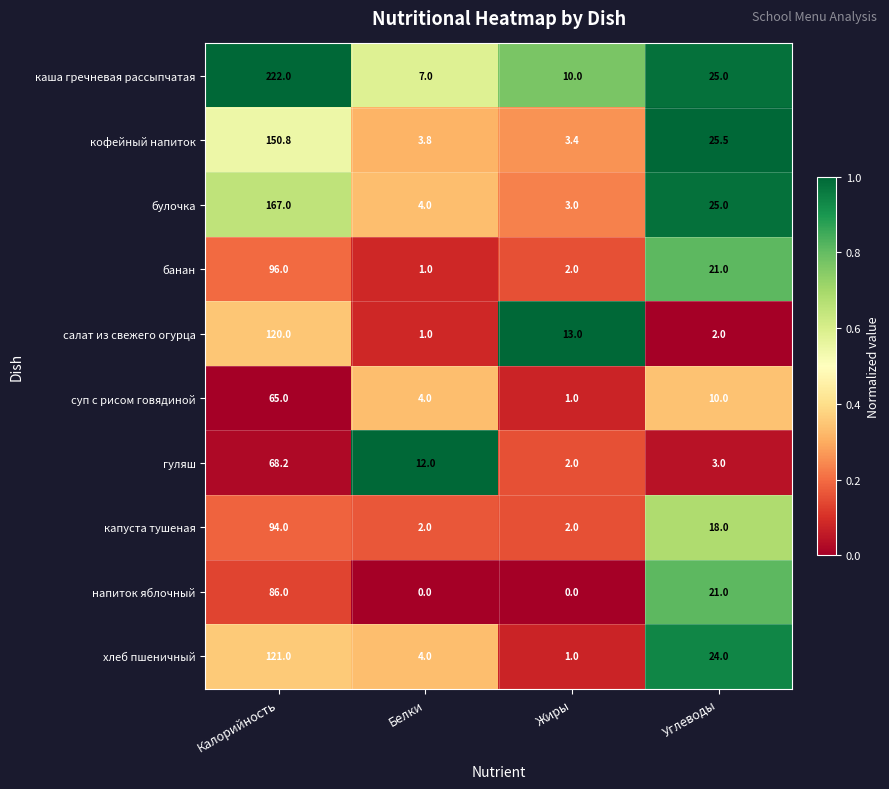

What is the difference between the highest and lowest values at Жиры?

13.0